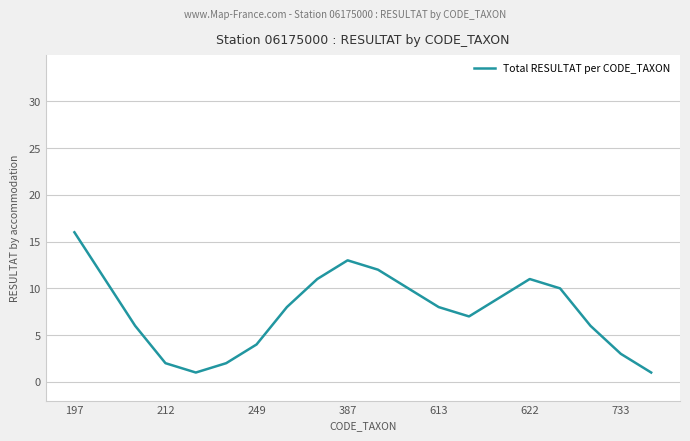

What is the difference between the maximum and minimum values?

15